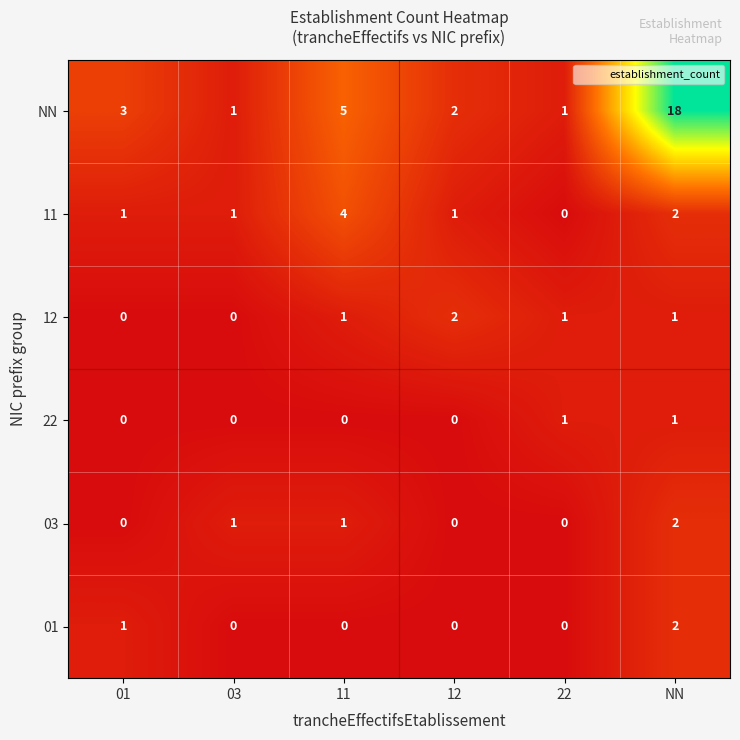

What is the sum of all NN values?

30